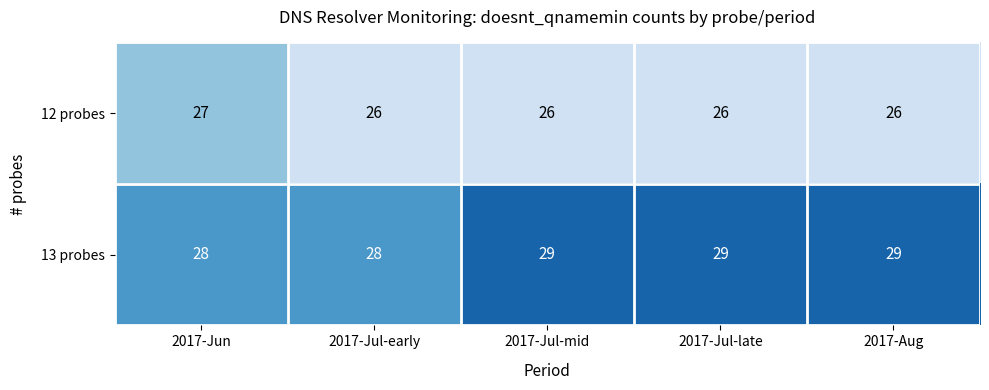

Rank the series at 2017-Aug from highest to lowest value.

13 probes, 12 probes